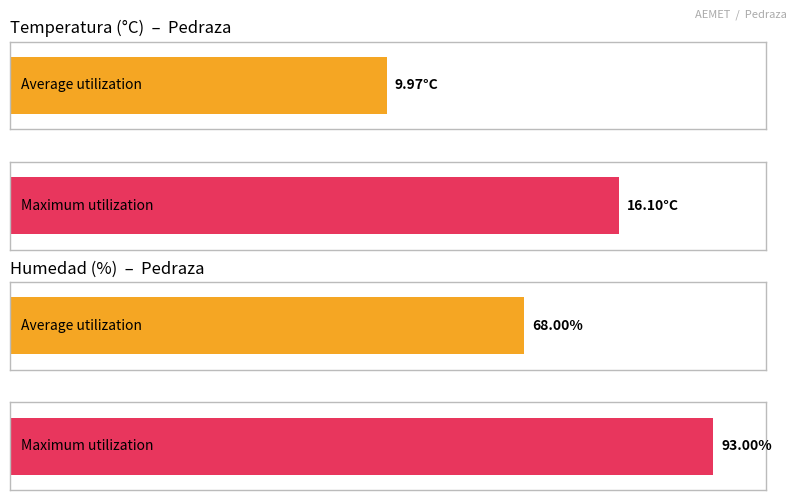

List the series in order of their peak value, lowest first.

Temperatura (ºC), Humedad (%)